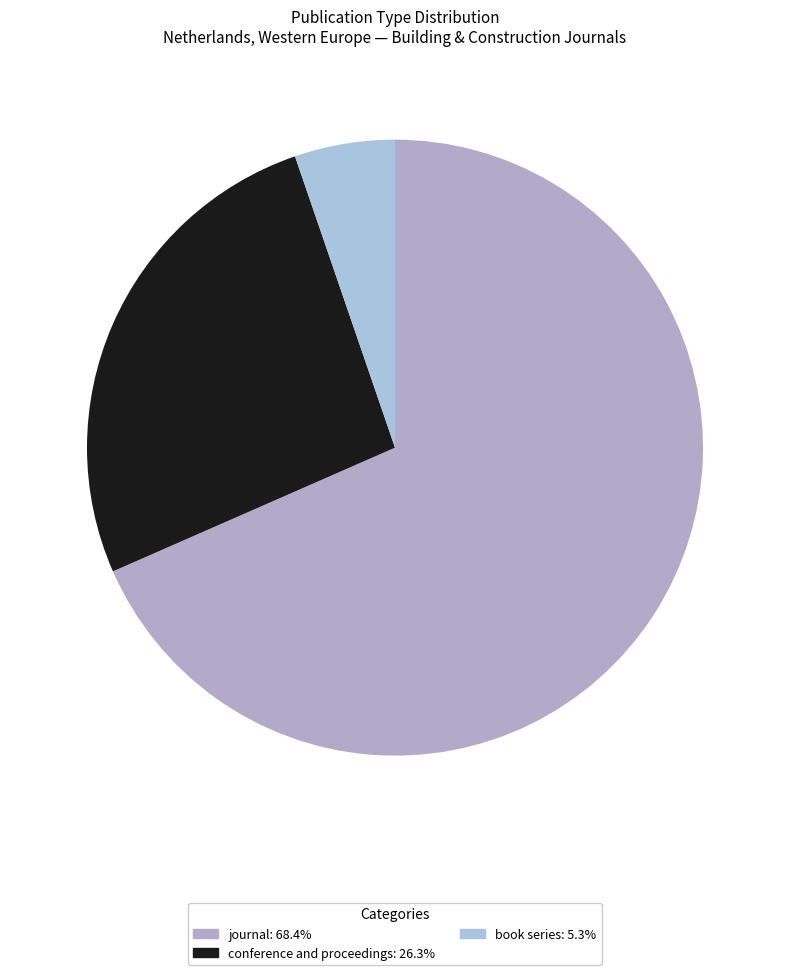

Does conference and proceedings represent more than half of the total?

No